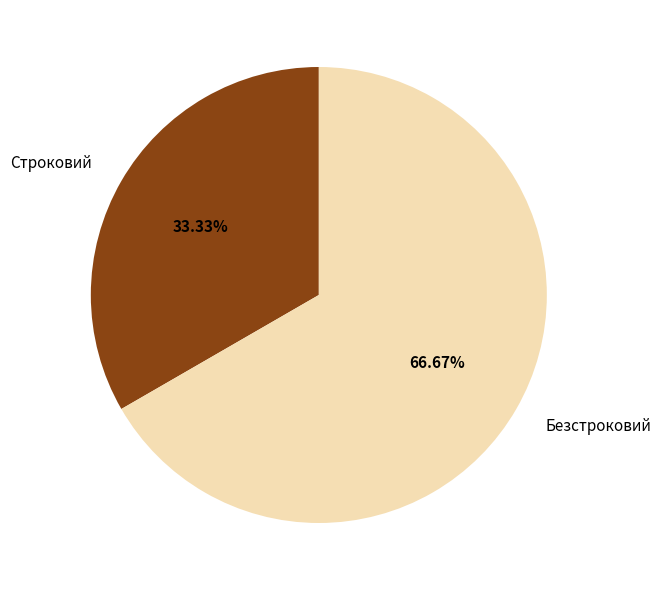

What percentage do Безстроковий and Строковий together represent?

100.0%